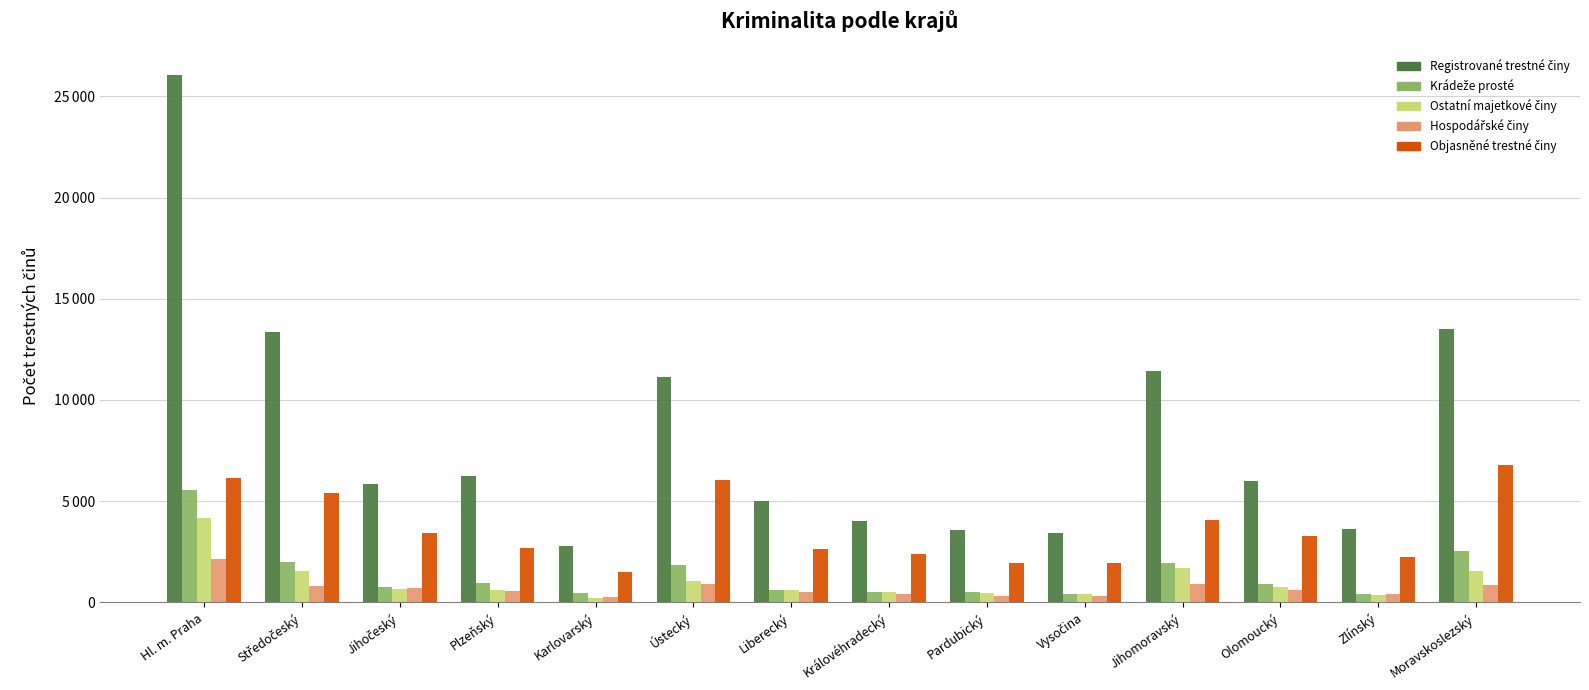

At which category is the sum across all series the highest?

Hl. m. Praha